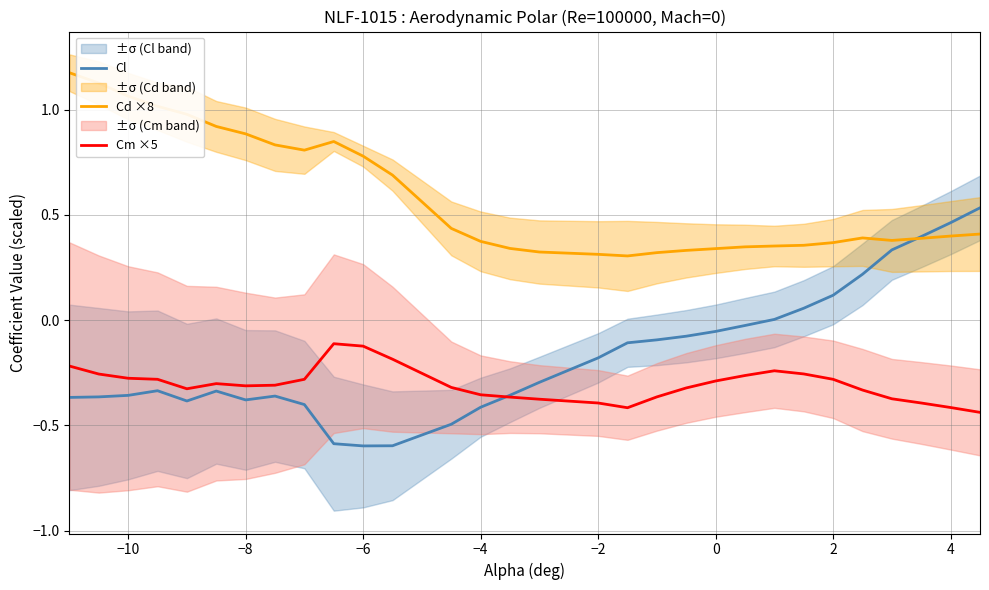

True or false: Cl has a value of -0.1 at −8.

False